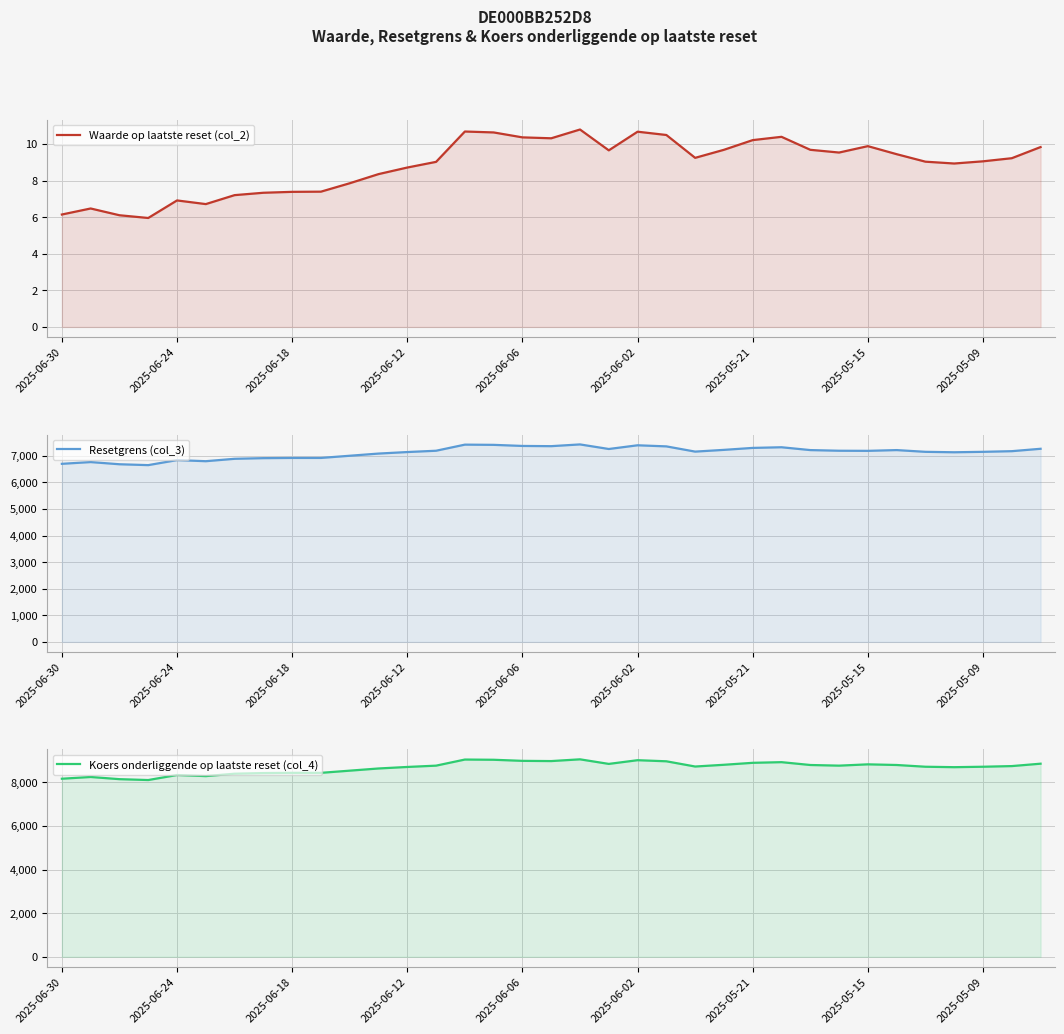

The value of Resetgrens (col_3) at 22 is 7158.6. True or false?

True